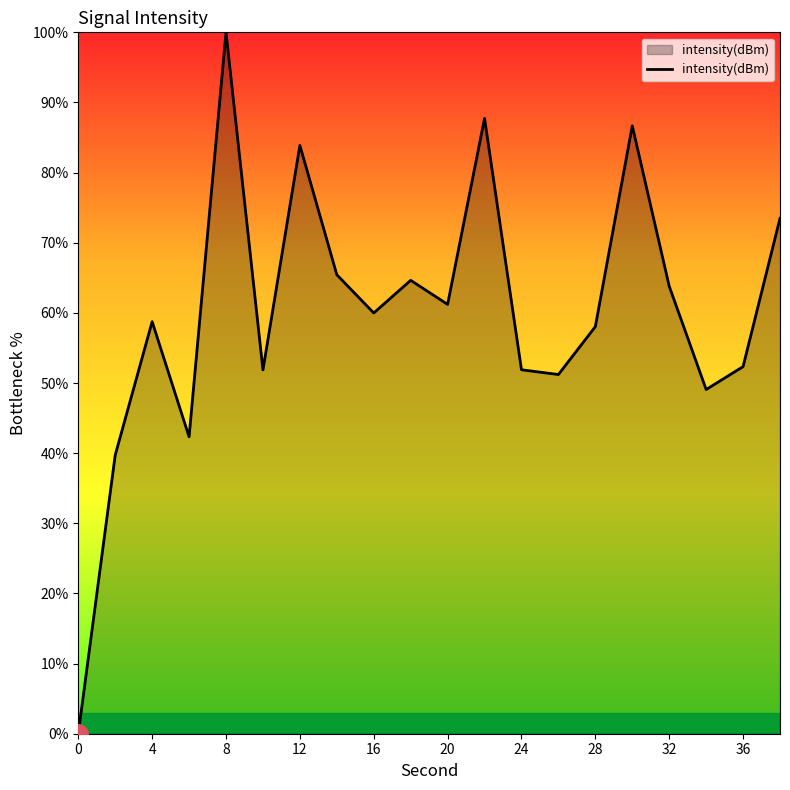

Does the chart display data point markers on the line(s)?

No